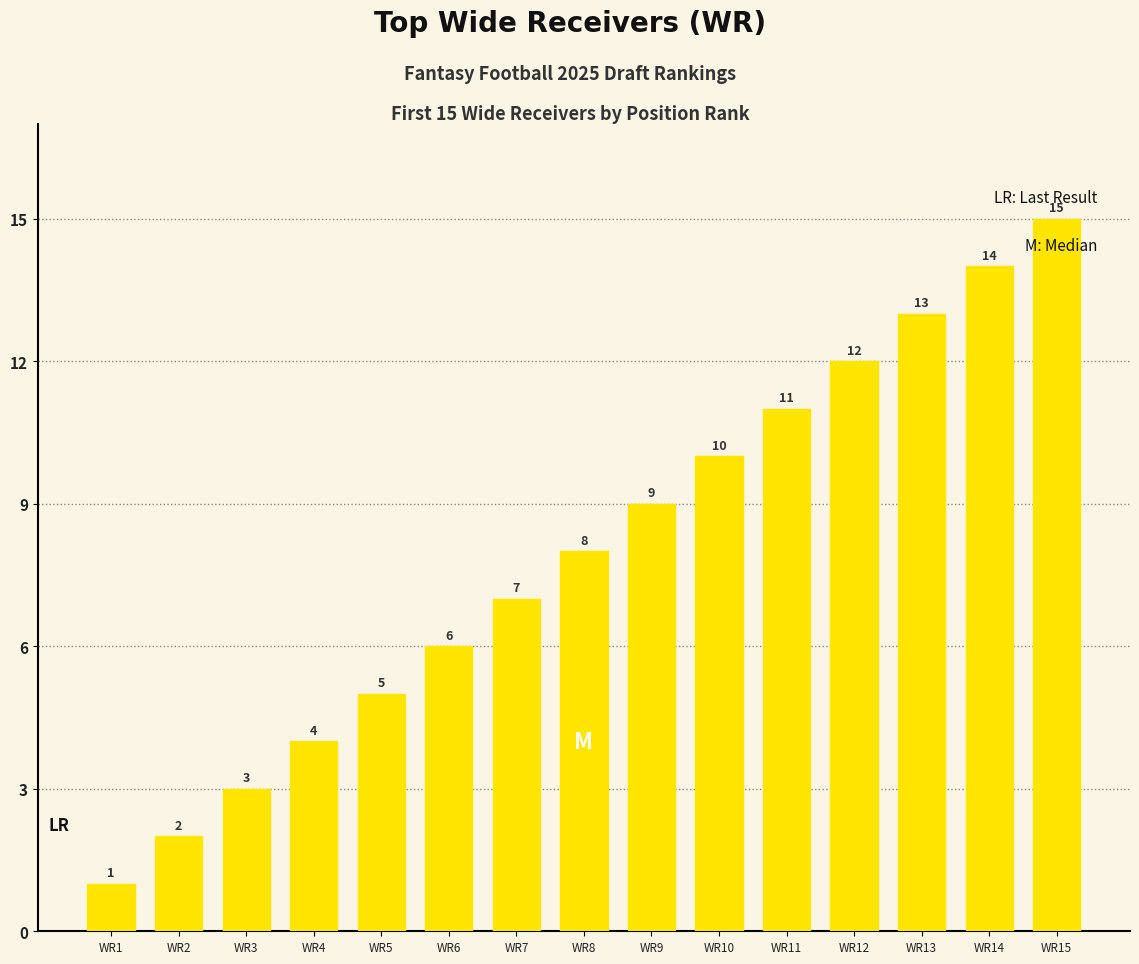

Between WR5 and WR9, which is larger?

WR9